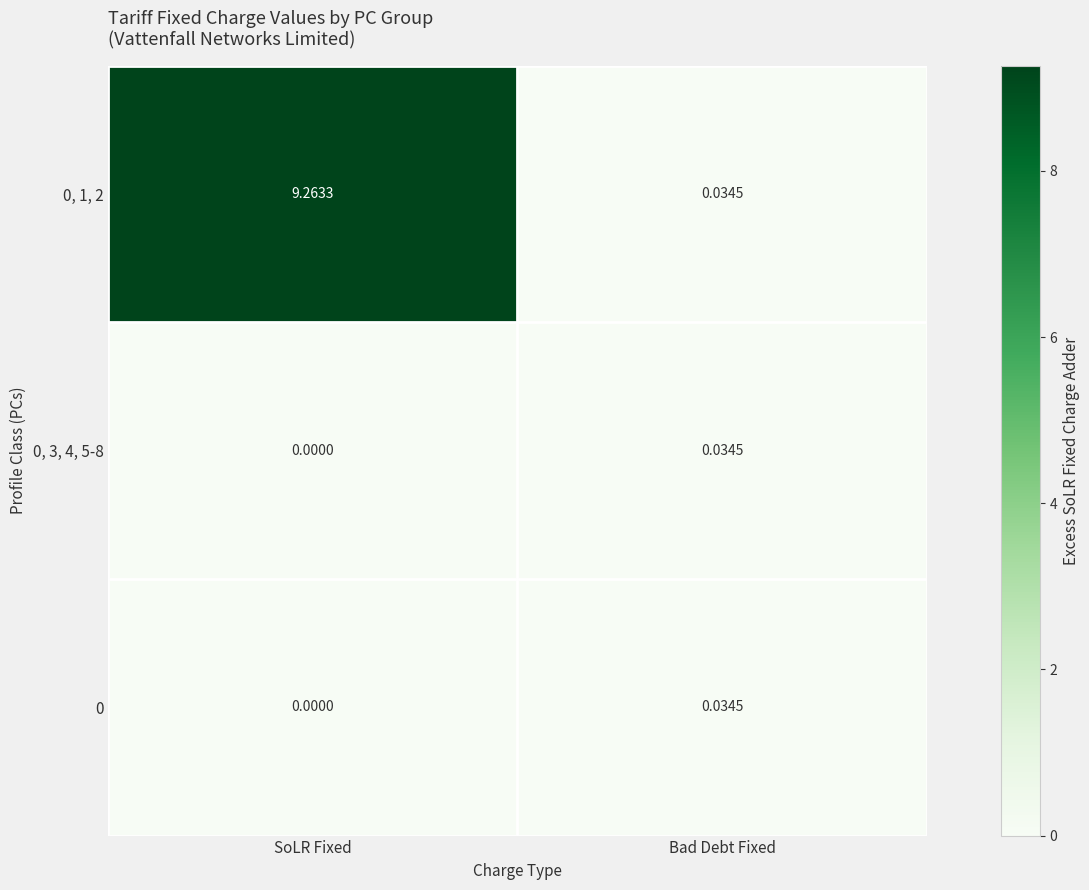

Rank the categories by 0, 1, 2 value from highest to lowest.

SoLR Fixed, Bad Debt Fixed